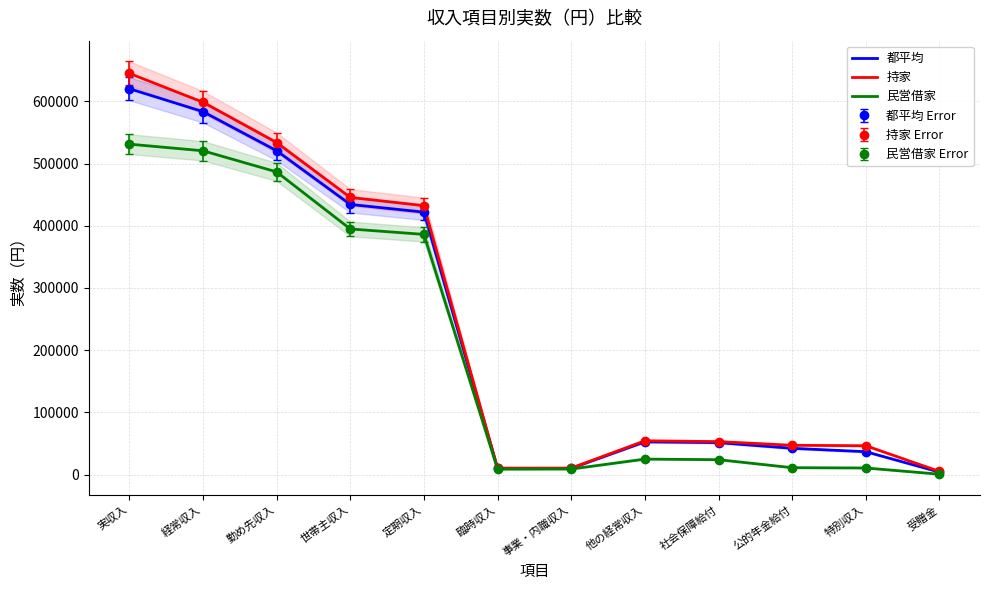

Reading right to left, transcribe all the data shown in this chart.

都平均: 4005	36825	42277	51460	52770	10036	10175	421867	434247	520626	583432	620256
持家: 5127	46422	47155	53055	54377	10481	10346	432226	445496	533654	598512	644934
民営借家: 662	10667	11123	23997	24947	8971	8748	386094	394842	486558	520475	531142